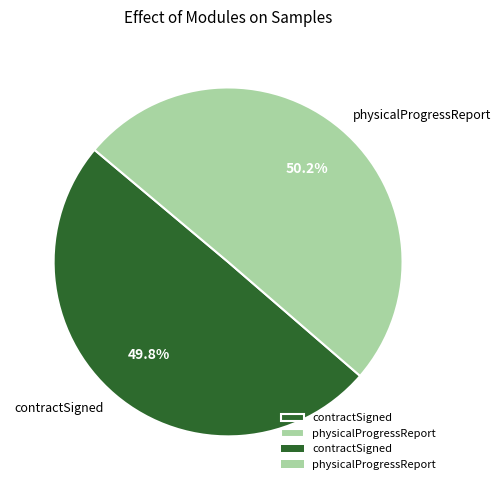

Combined, do contractSigned and physicalProgressReport account for over 50%?

Yes